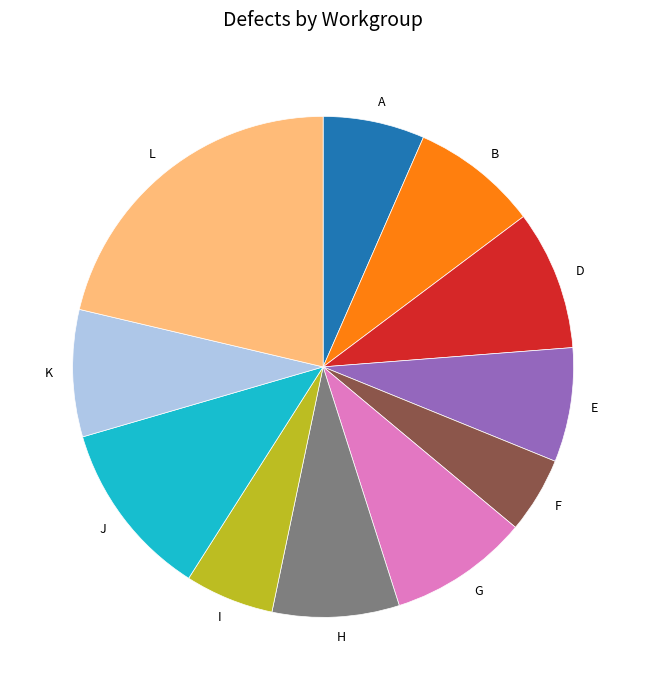

The I slice represents 6% of the pie. True or false?

True